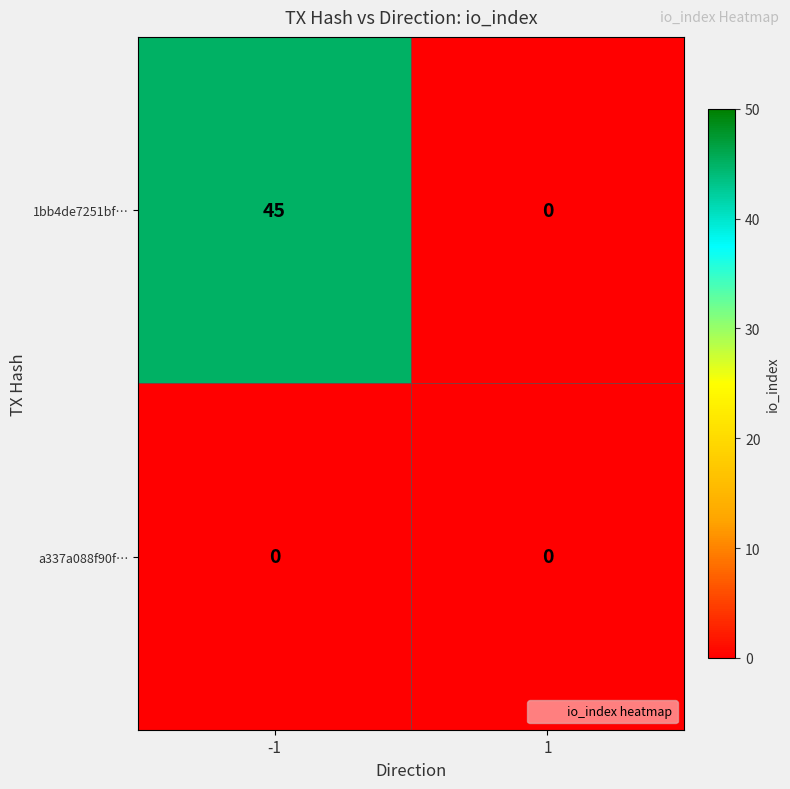

Is it true that 1bb4de7251bf… equals 45 at -1?

True